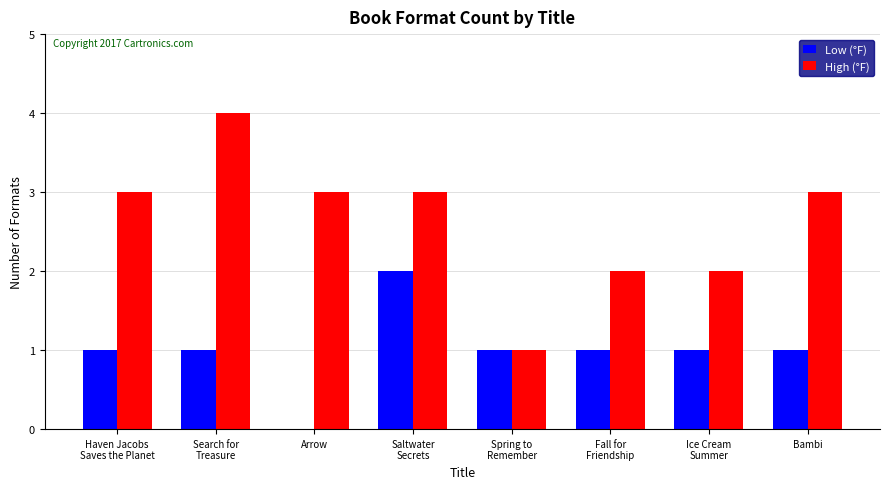

What is the sum of all High (°F) values?

21